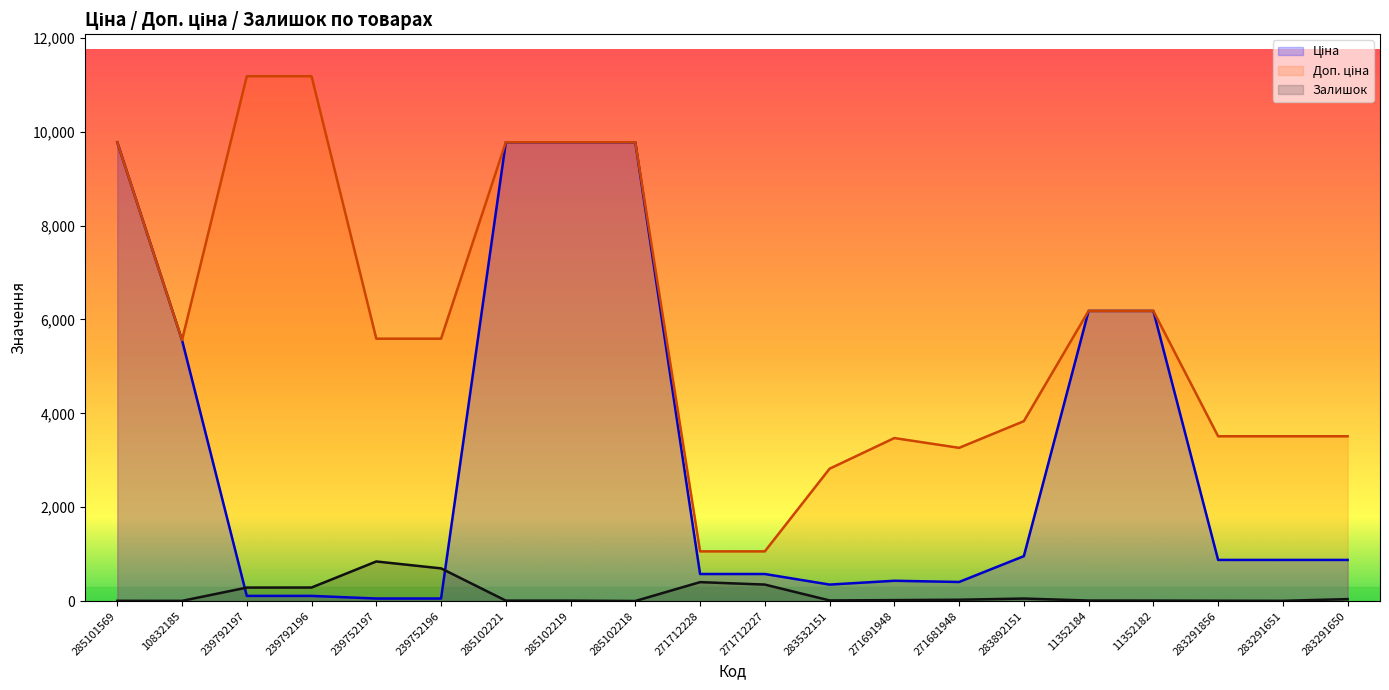

At which category does the chart reach its minimum across all series?

285102218